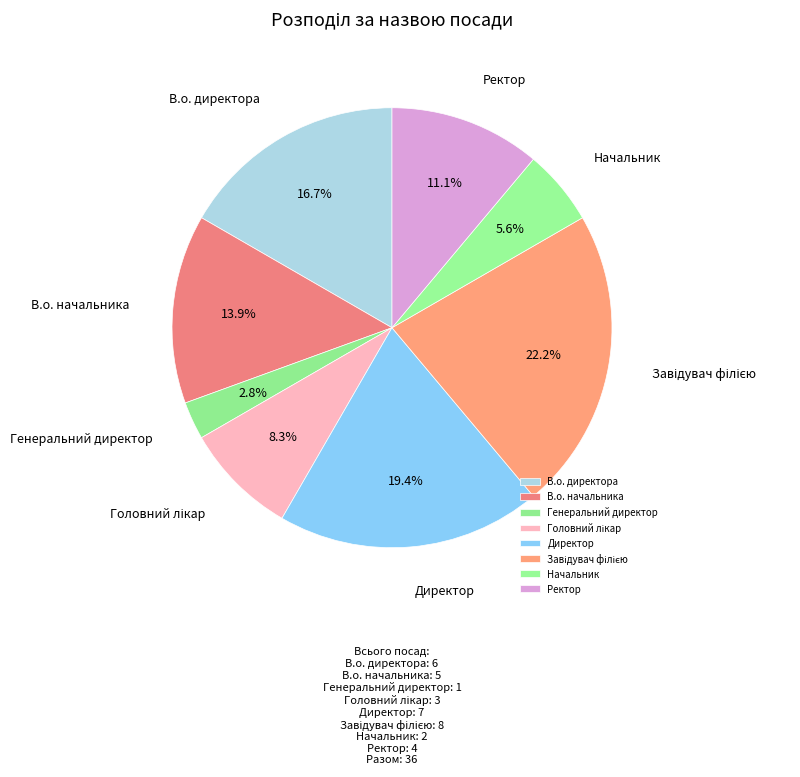

Is there a majority slice in this chart?

No